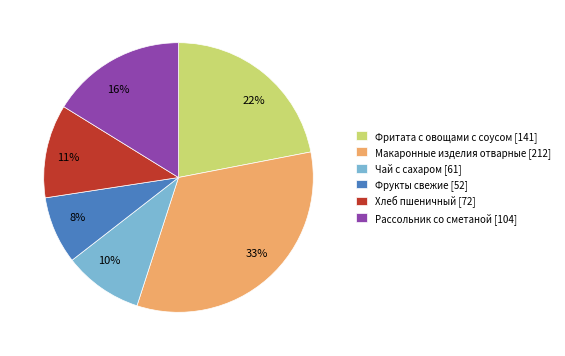

To the nearest percent, what percentage of the pie is Фрукты свежие?

8%